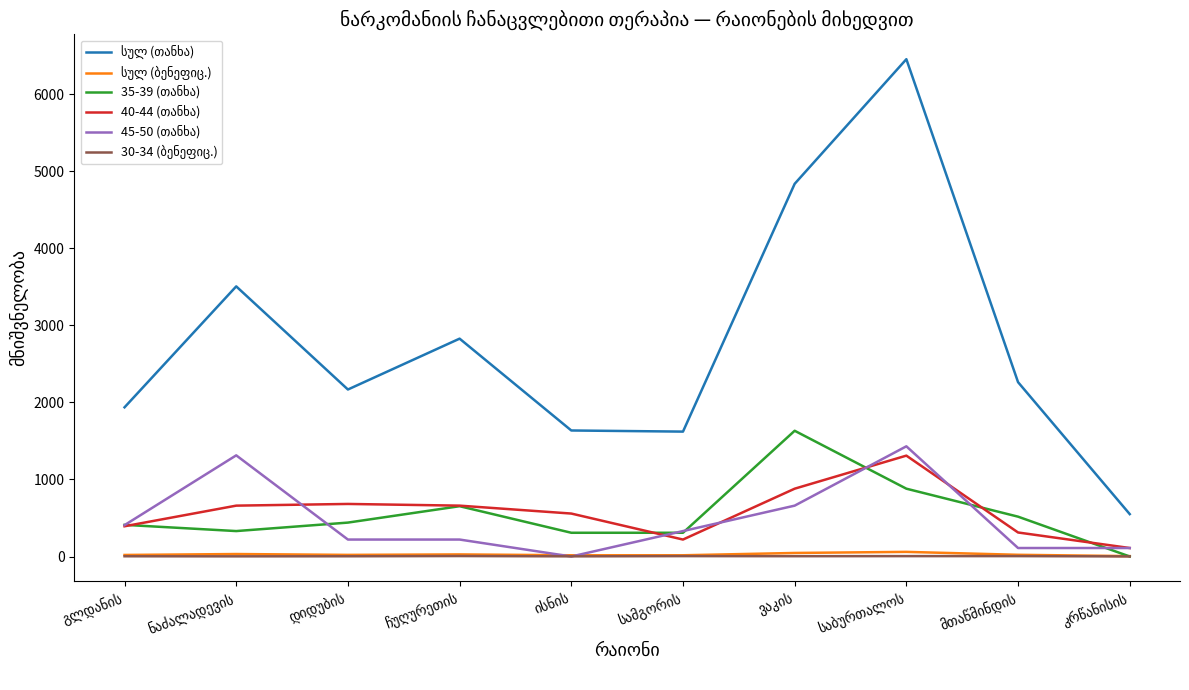

What is the greatest value displayed?

6453.3